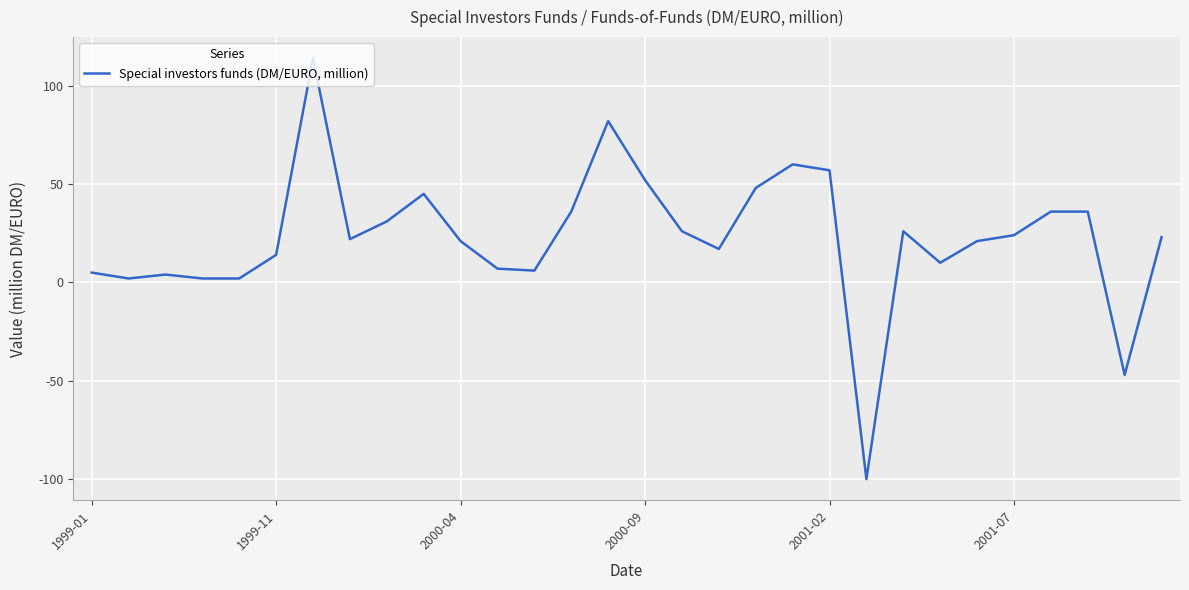

What is the greatest value displayed?

114